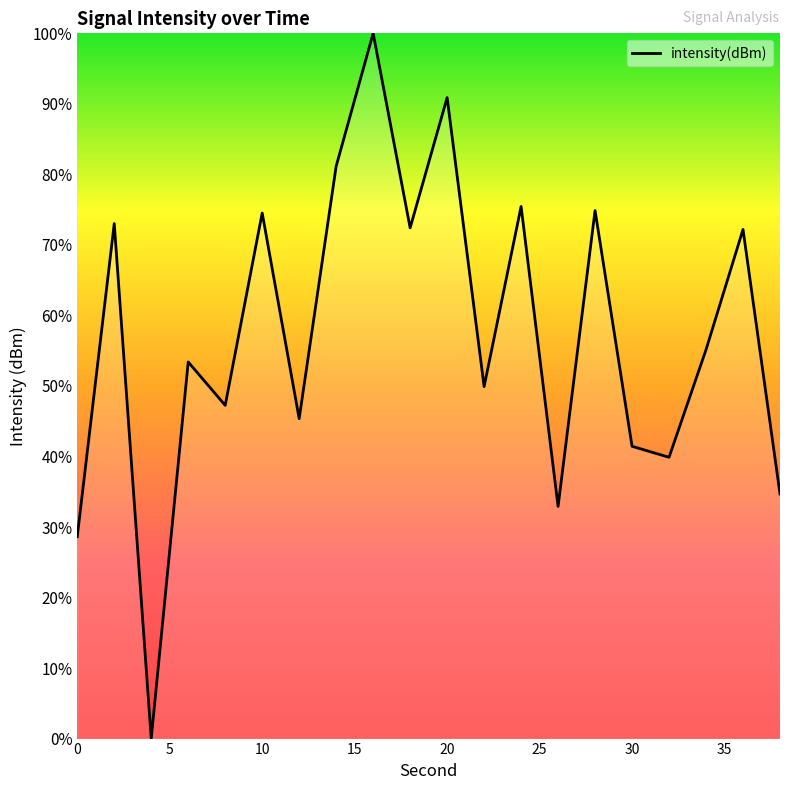

What is the greatest value displayed?

100.0